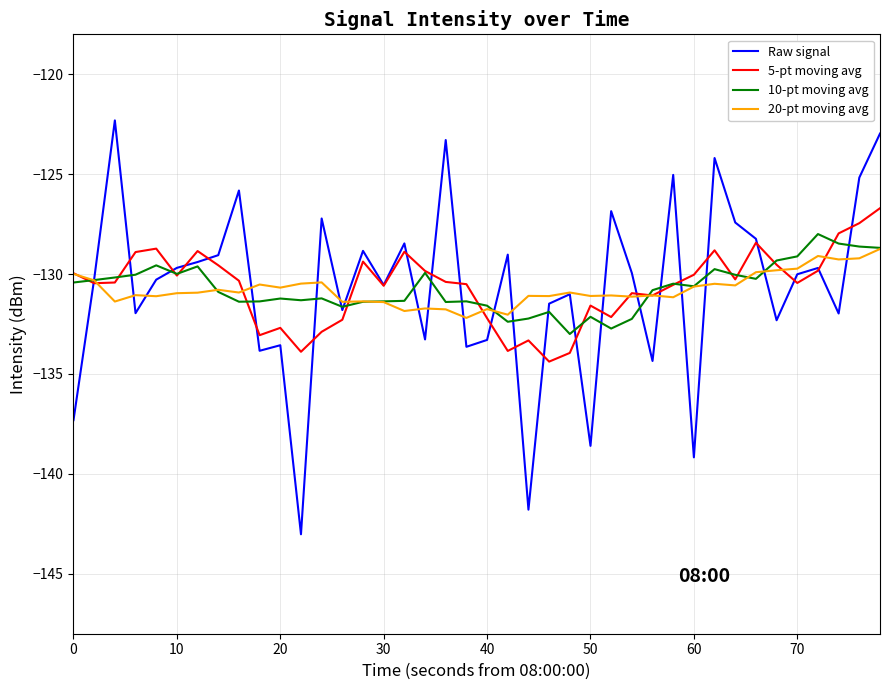

Which series has the widest spread of values?

Raw signal